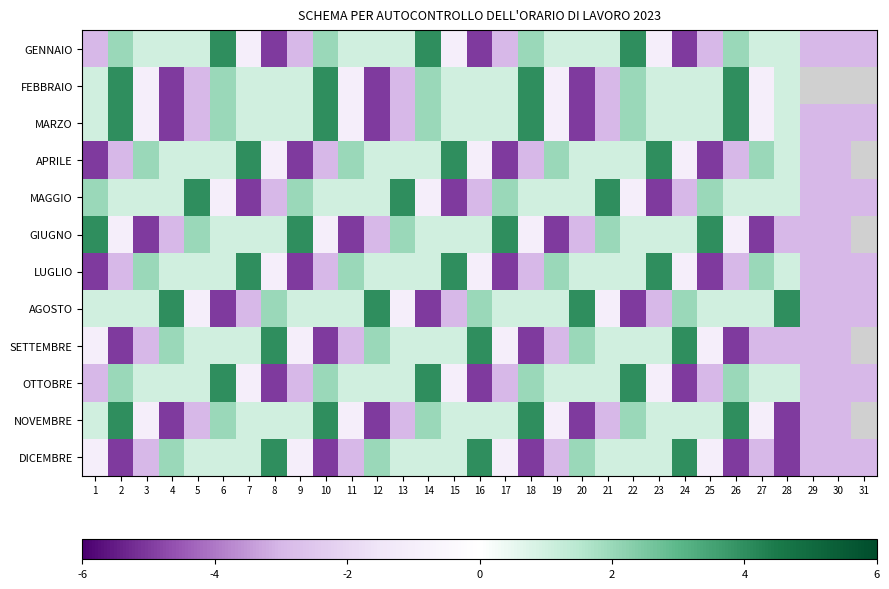

At which label does DICEMBRE reach its peak?

8